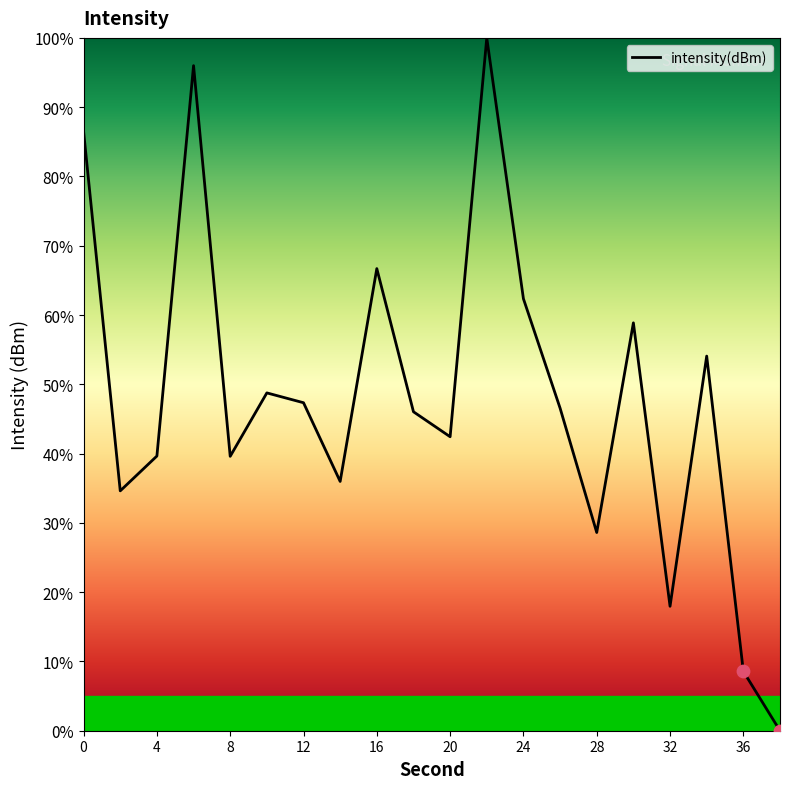

What is the maximum value shown in the chart?

100.0